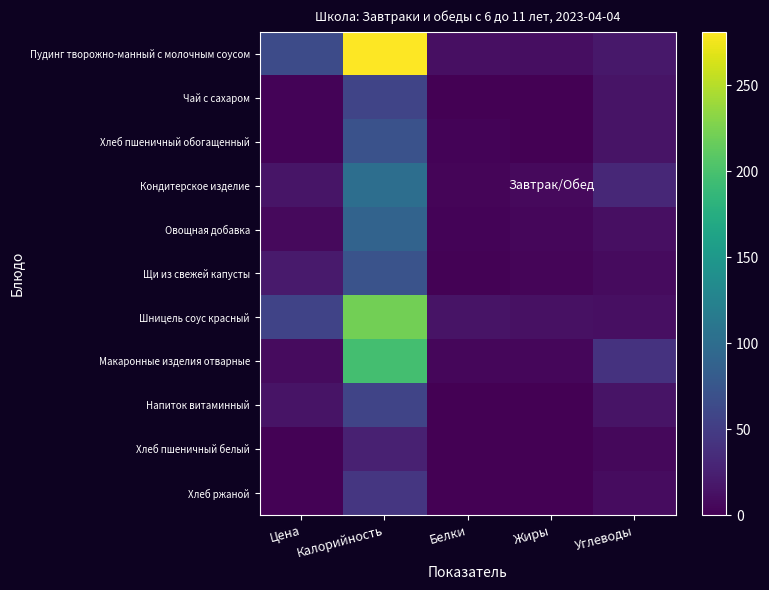

Which has a higher value, Углеводы or Белки?

Углеводы